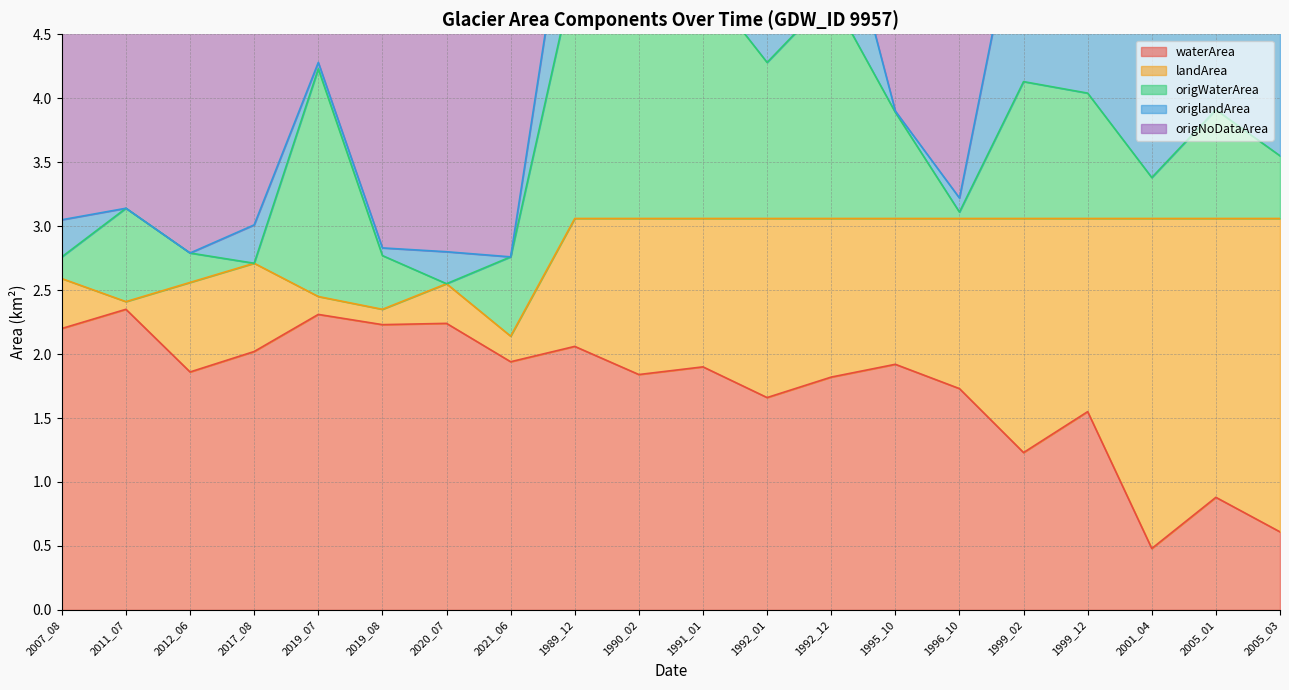

Where is the first local minimum for waterArea?

2012_06